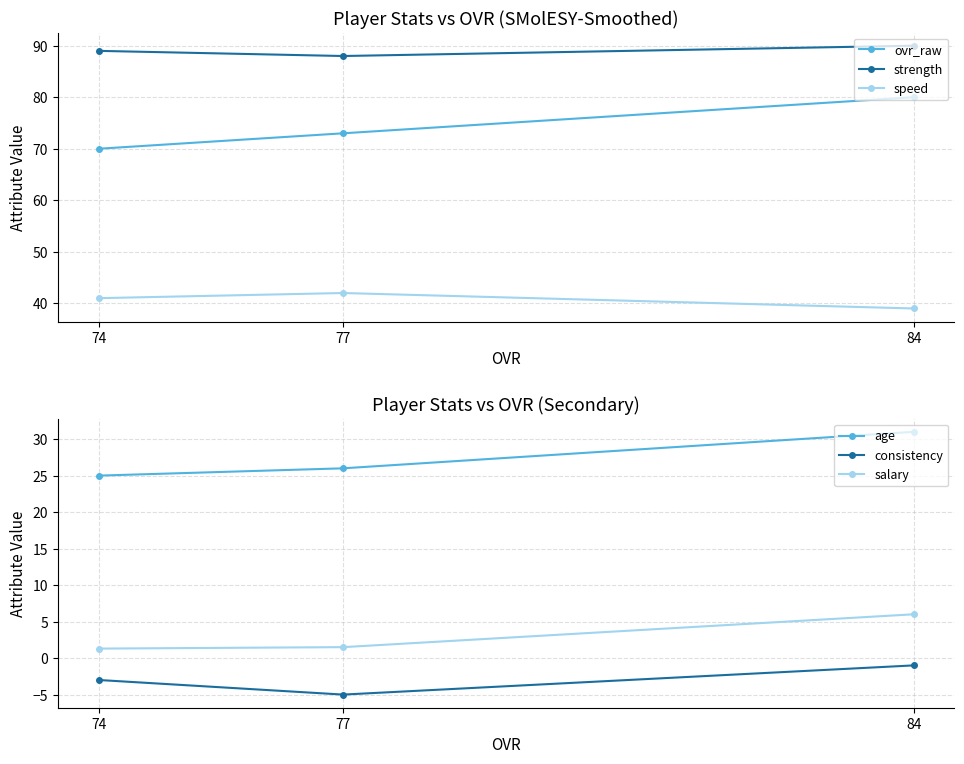

How many values in the ovr_raw series are below 73?

1